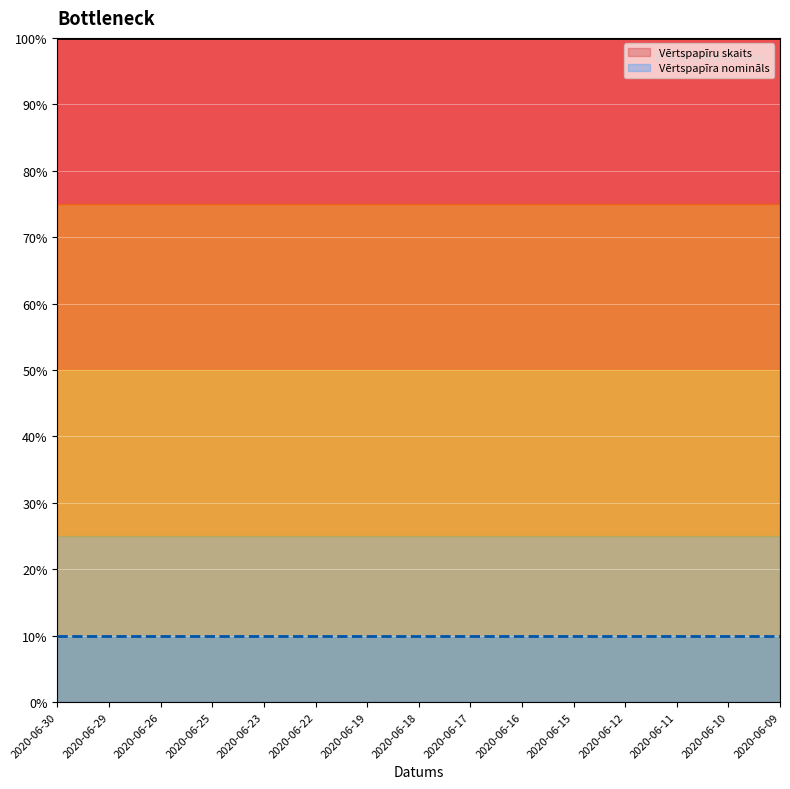

What is the total value across all series at 2020-06-18?

110.0